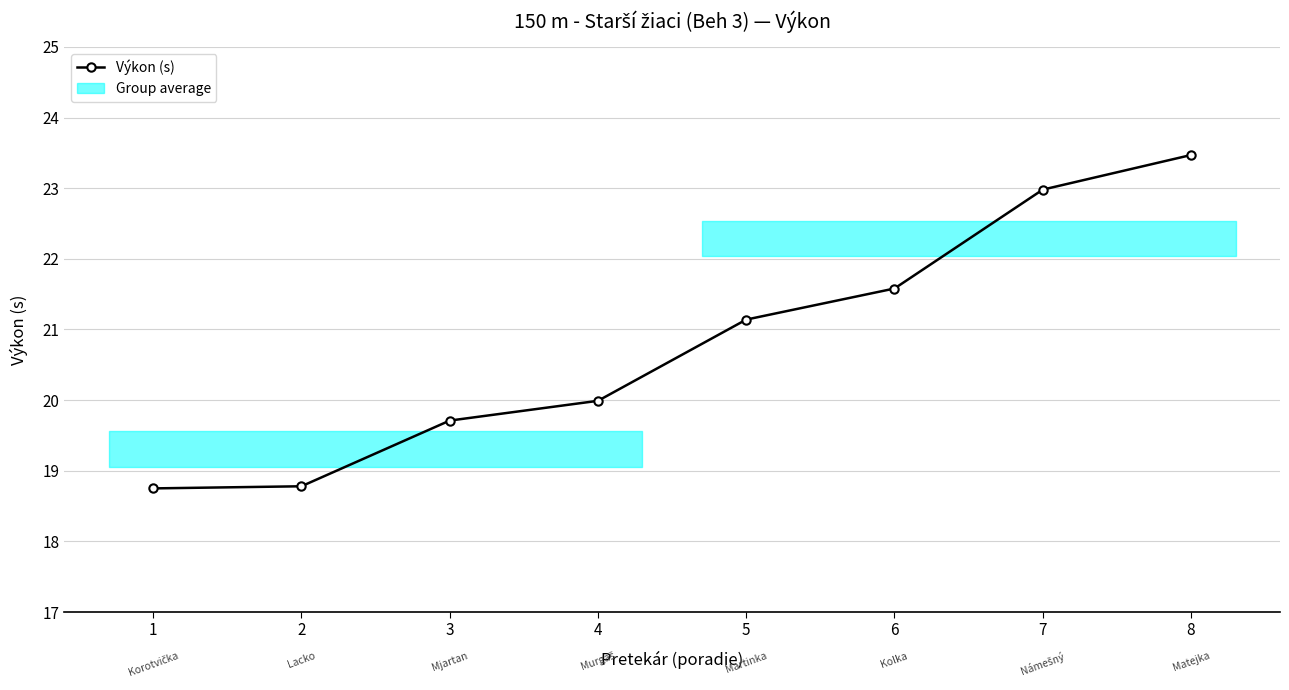

Is this an area chart (filled region under the line)?

No